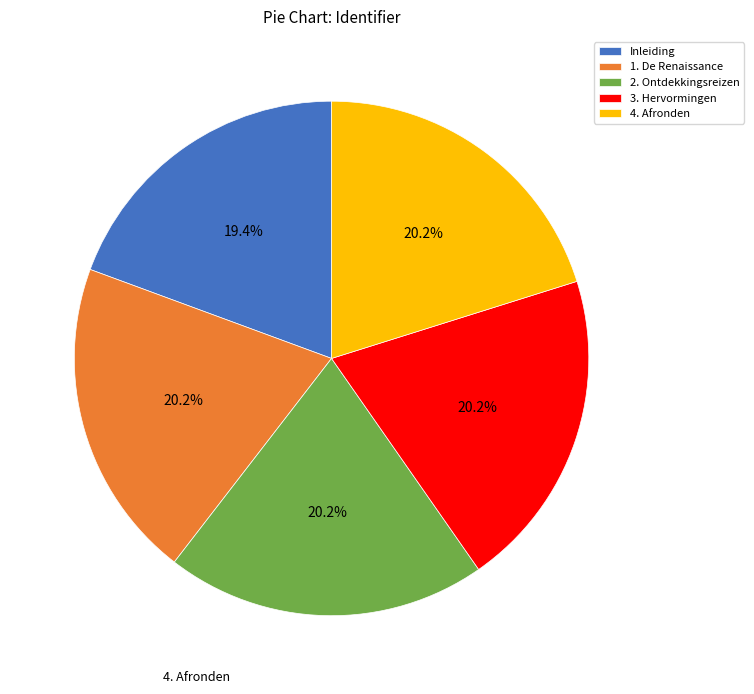

To the nearest percent, what portion does 2. Ontdekkingsreizen represent?

20%